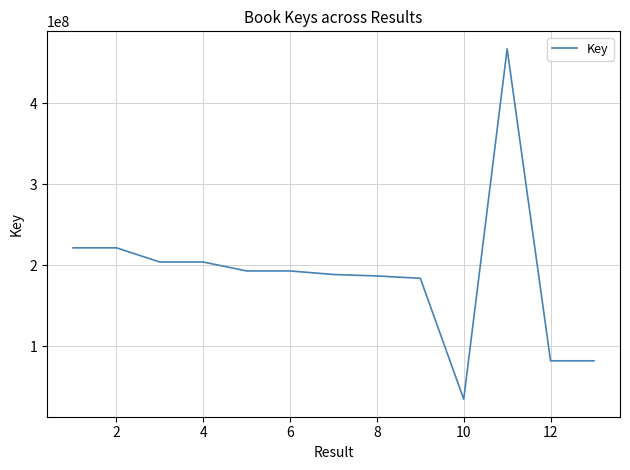

What is the difference between the maximum and minimum values?

431953526